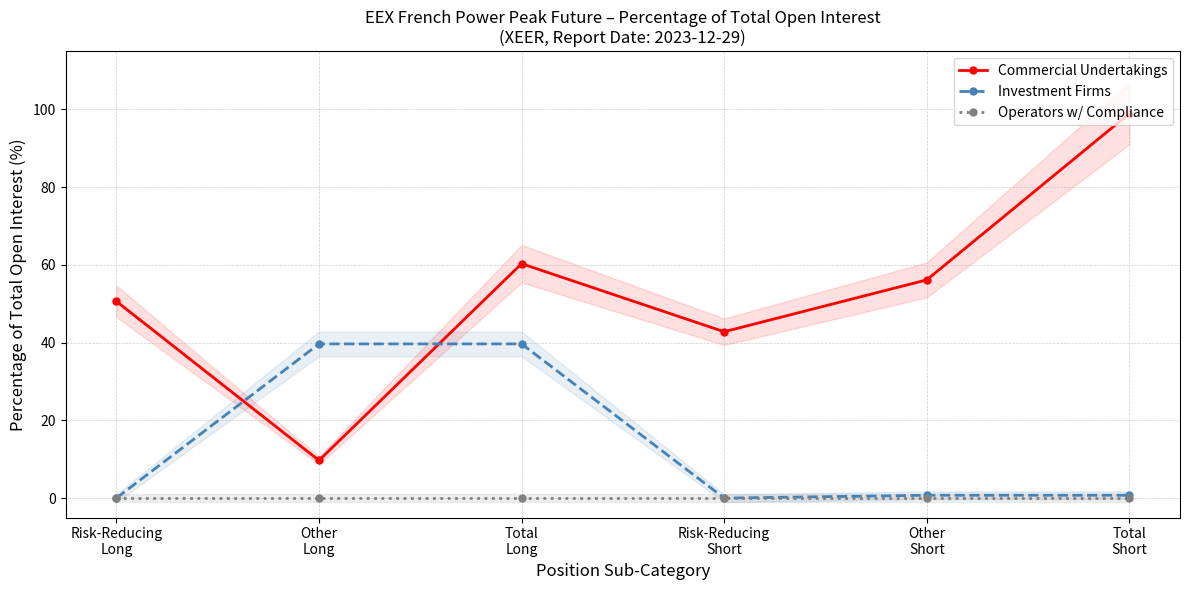

Rank the series by their maximum value, from highest to lowest.

Commercial Undertakings, Investment Firms, Operators w/ Compliance